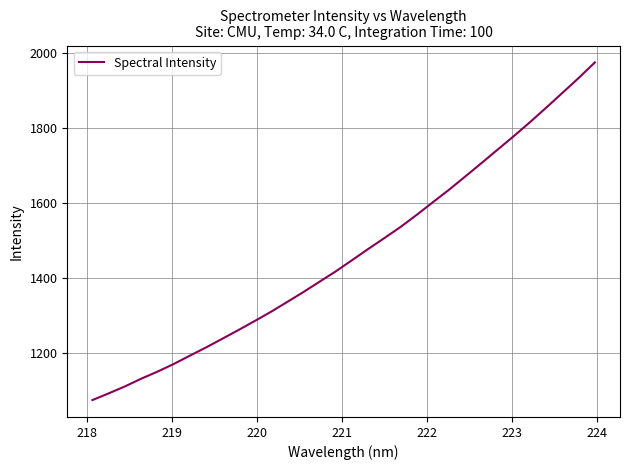

What is the smallest value displayed?

1074.5